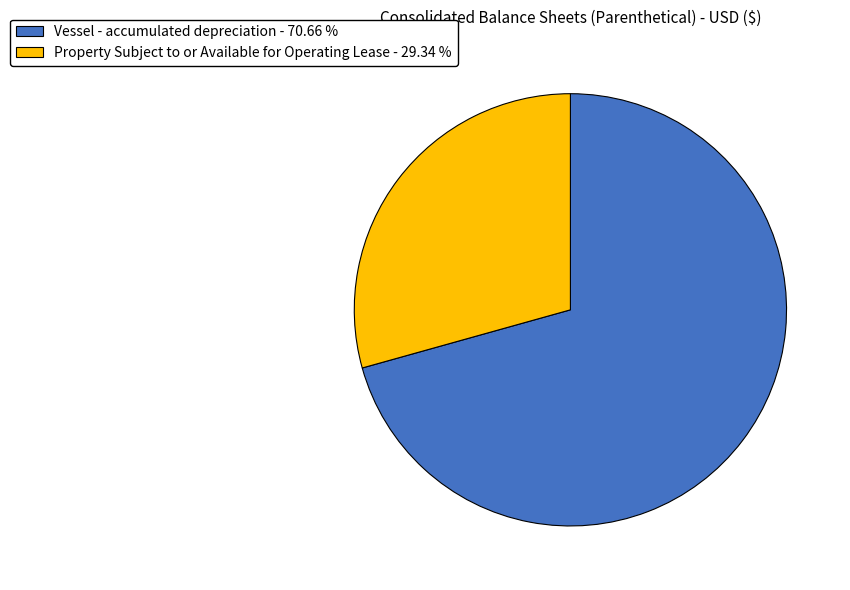

What is the largest slice in the pie chart?

Vessel - accumulated depreciation